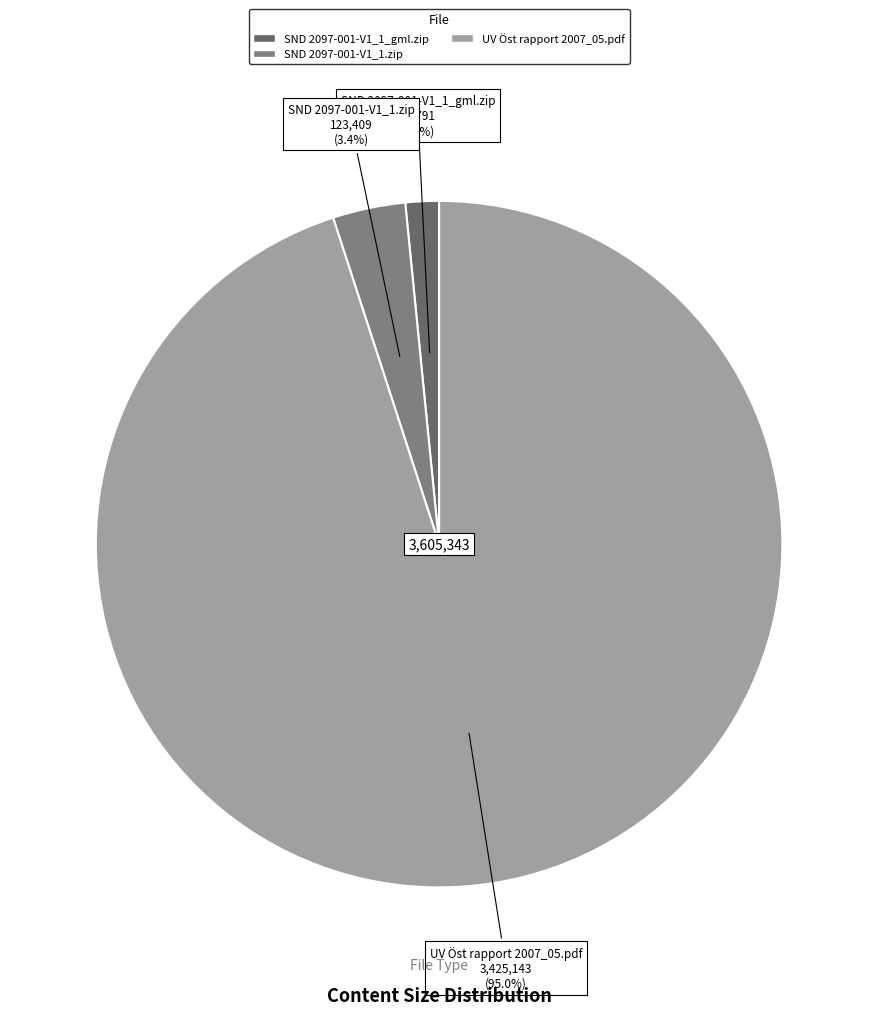

Between SND 2097-001-V1_1.zip and UV Öst rapport 2007_05.pdf, which is larger?

UV Öst rapport 2007_05.pdf